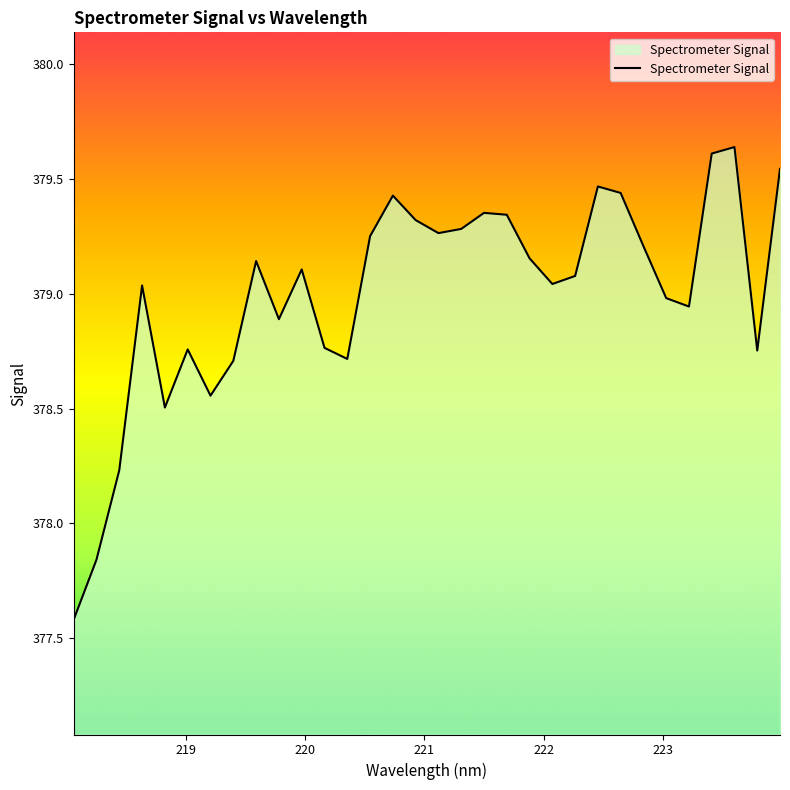

What is the minimum value shown in the chart?

377.6